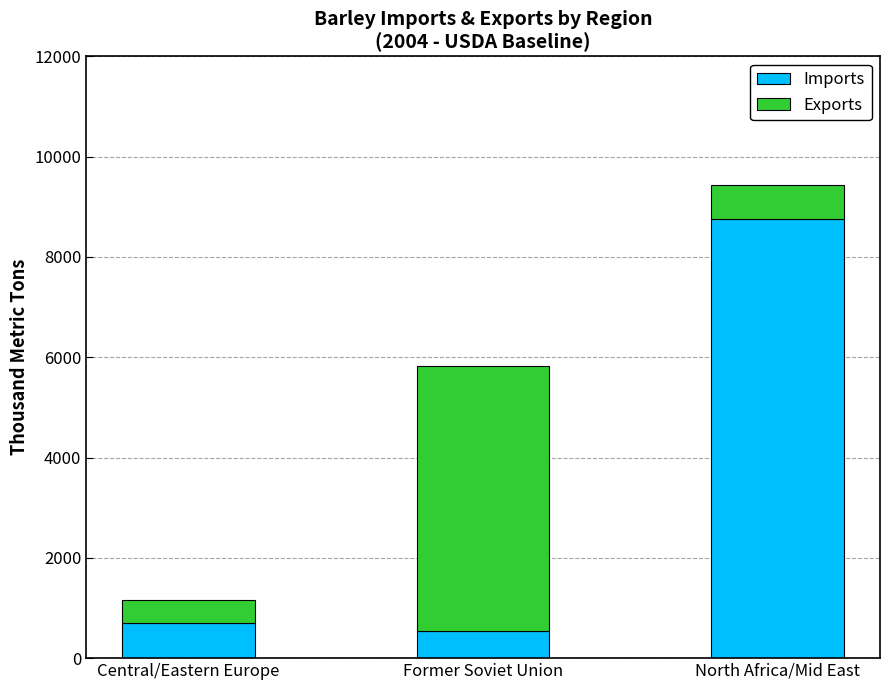

Is it true that Imports equals 8750.0 at North Africa/Mid East?

True